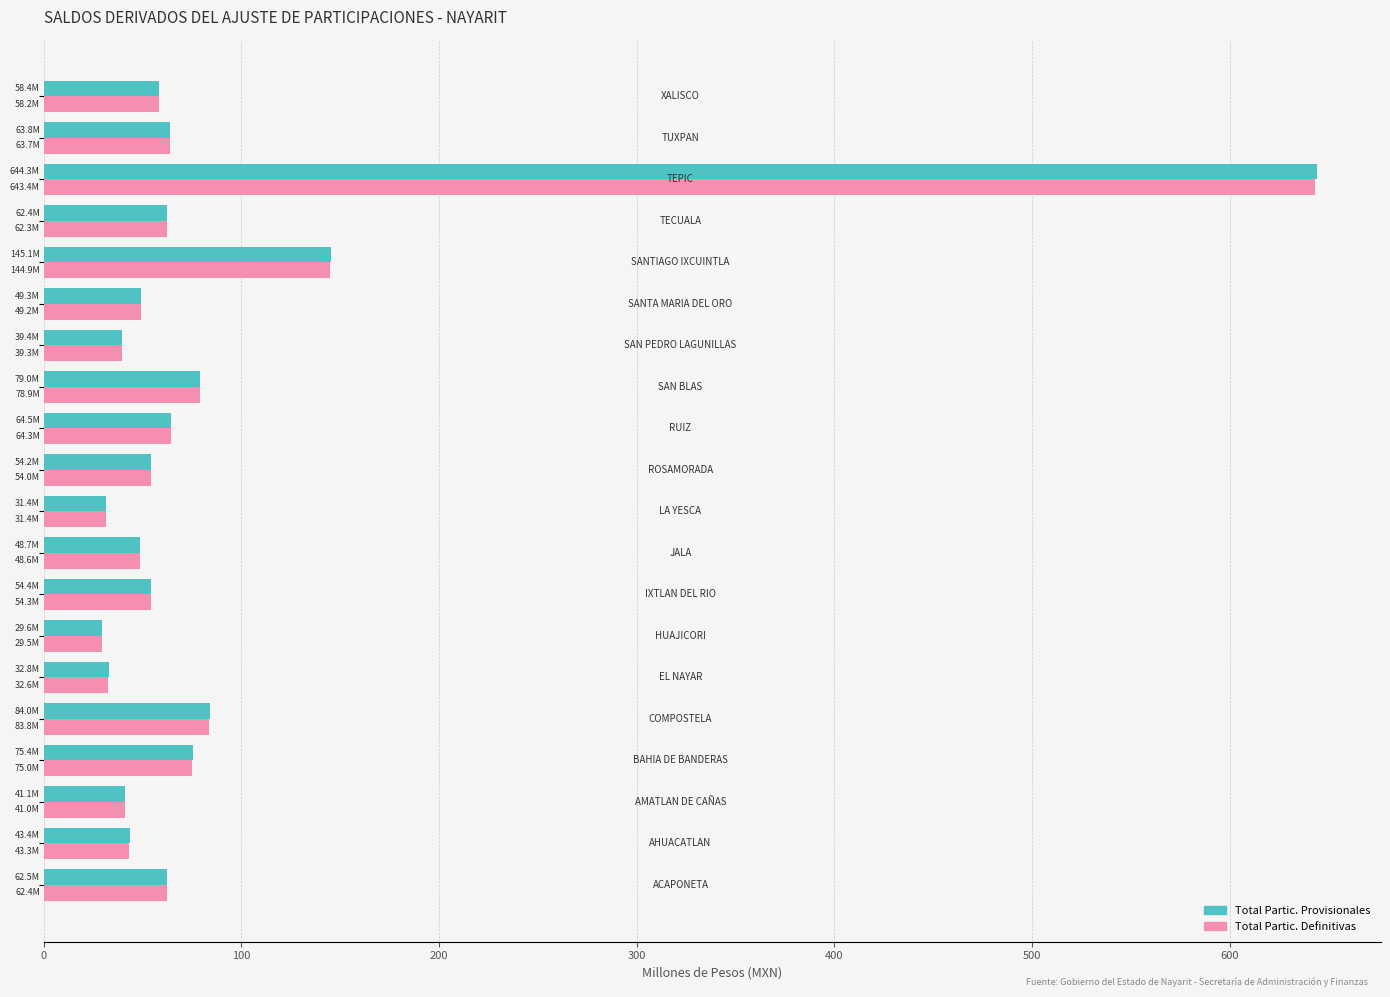

Which series has the largest range (max minus min)?

Total Partic. Provisionales